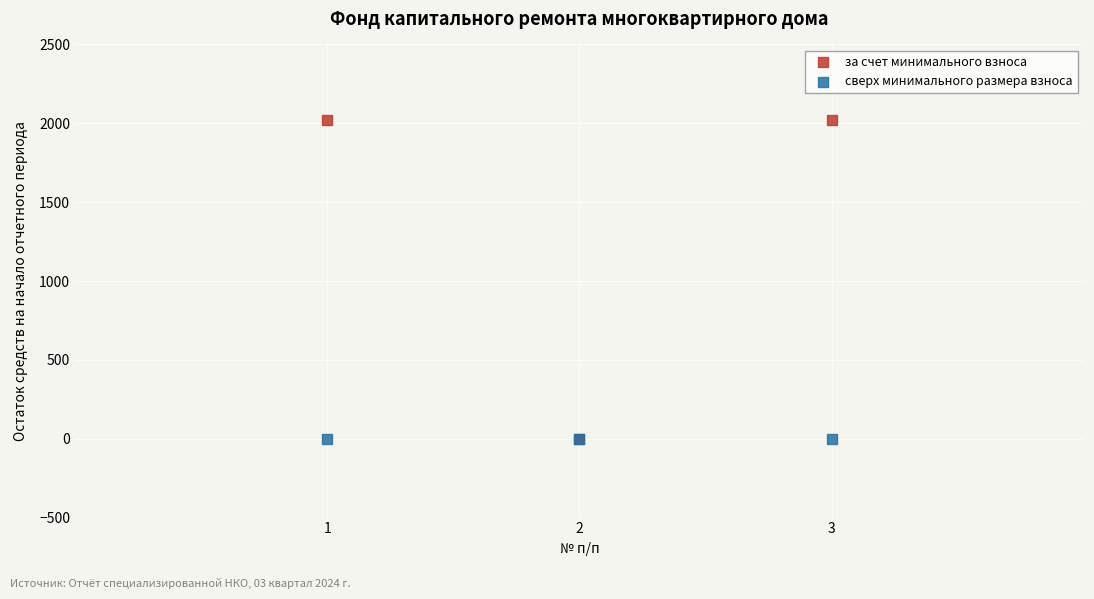

What are all the series names shown in the legend?

за счет минимального взноса, сверх минимального размера взноса